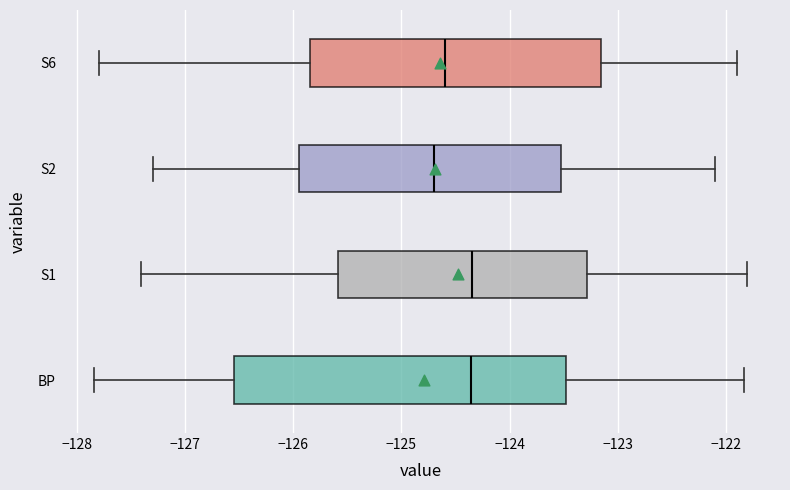

Reading bottom to top, transcribe this box plot: for each box, give where its median line is, the range the box spans, and where its two whiskers end, as read against the x-axis. The values are not printed on the chart, so give them approximately, as read against the axis.

BP: median -124.4, box -126.6 to -123.5, whiskers -127.8 to -121.8
S1: median -124.3, box -125.6 to -123.3, whiskers -127.4 to -121.8
S2: median -124.7, box -125.9 to -123.5, whiskers -127.3 to -122.1
S6: median -124.6, box -125.8 to -123.1, whiskers -127.8 to -121.9